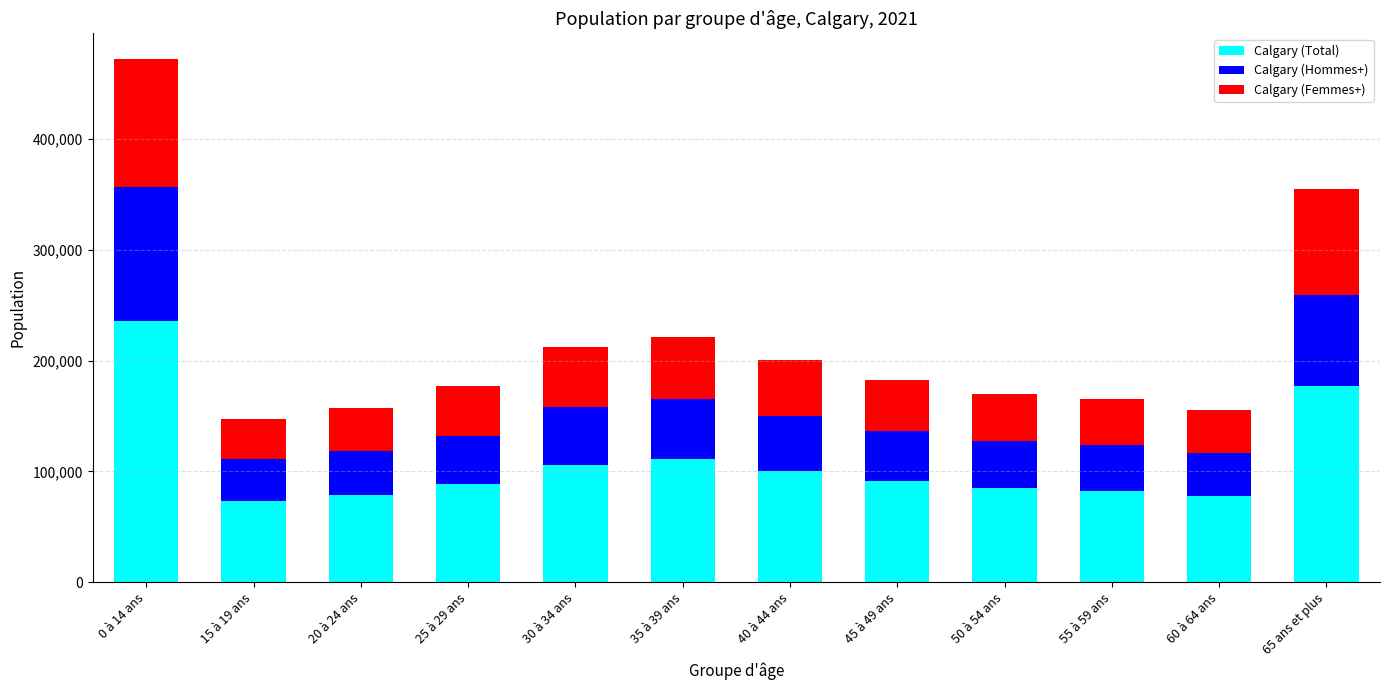

Are the bars grouped side by side (vs. stacked)?

No